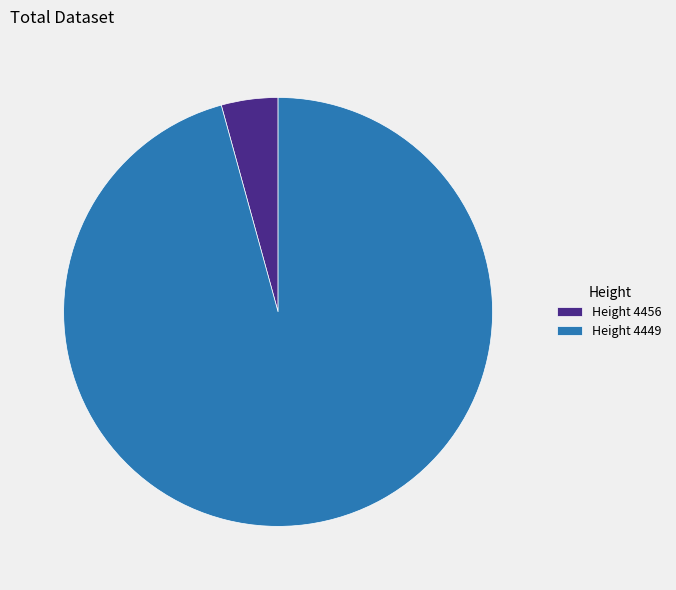

Which has a higher value, Height 4449 or Height 4456?

Height 4449